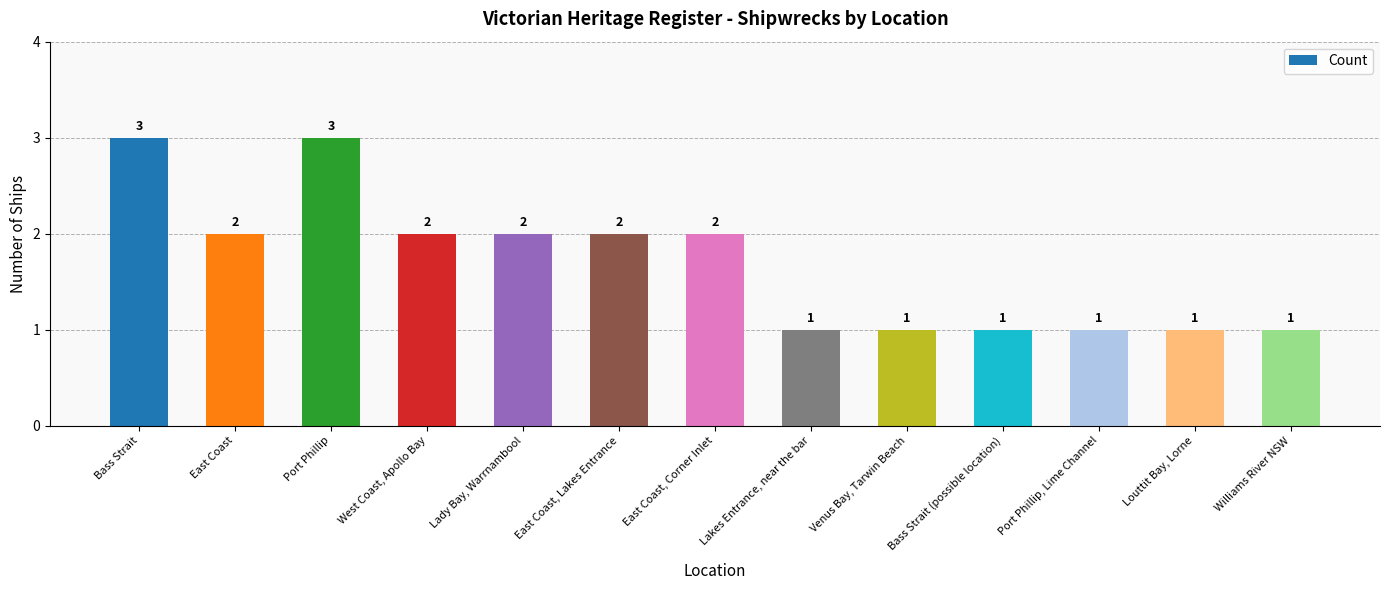

Count the values in the range 1 to 2.

11